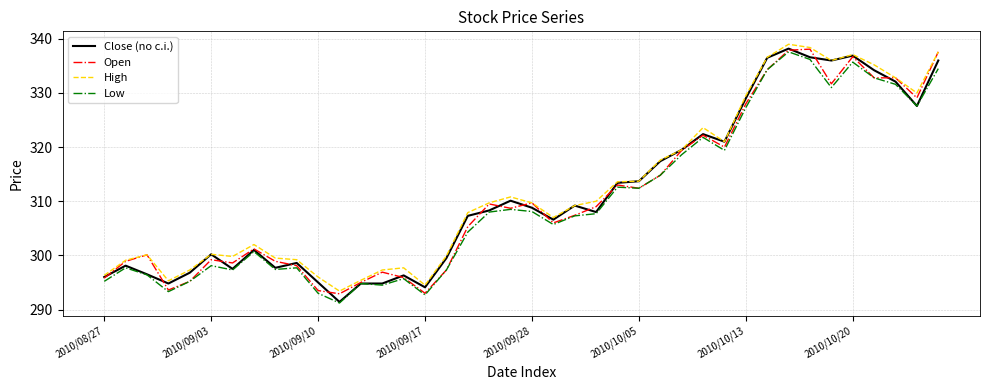

What is the lowest value of the Close (no c.i.) series?

291.4